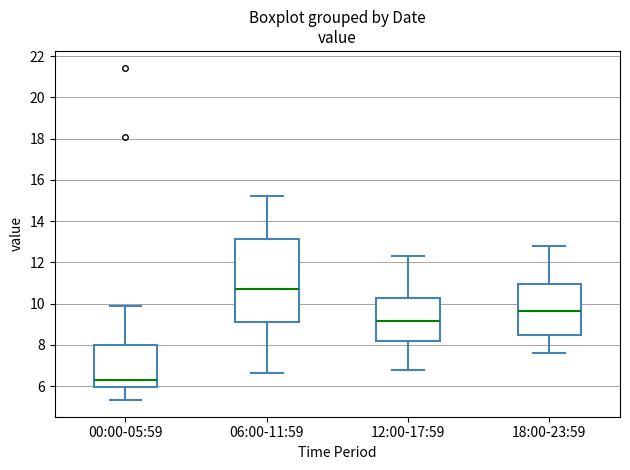

Which box's median line is the highest?

06:00-11:59